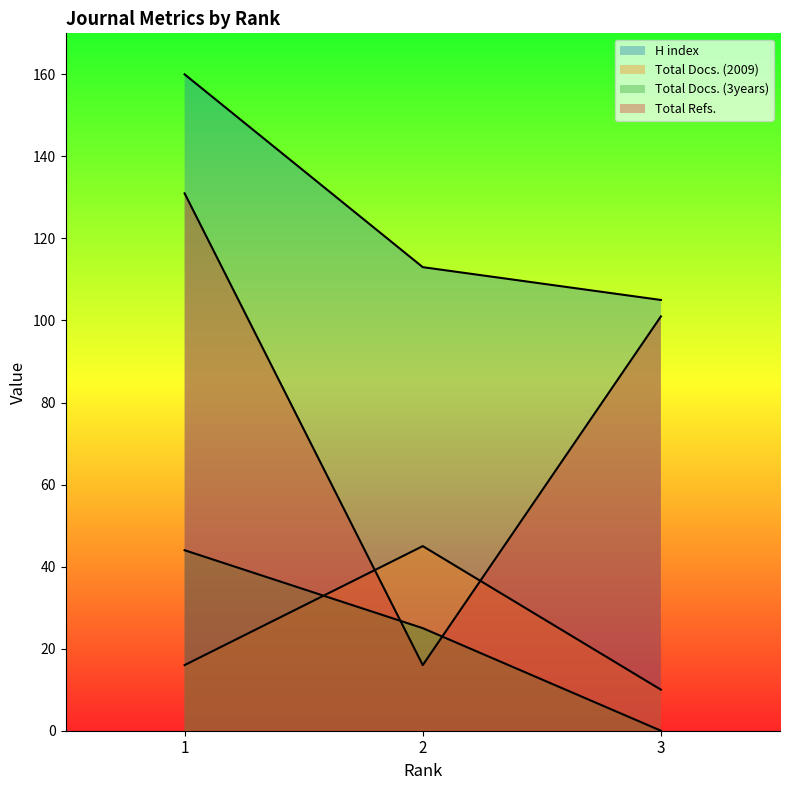

What are all the series names shown in the legend?

H index, Total Docs. (2009), Total Docs. (3years), Total Refs.